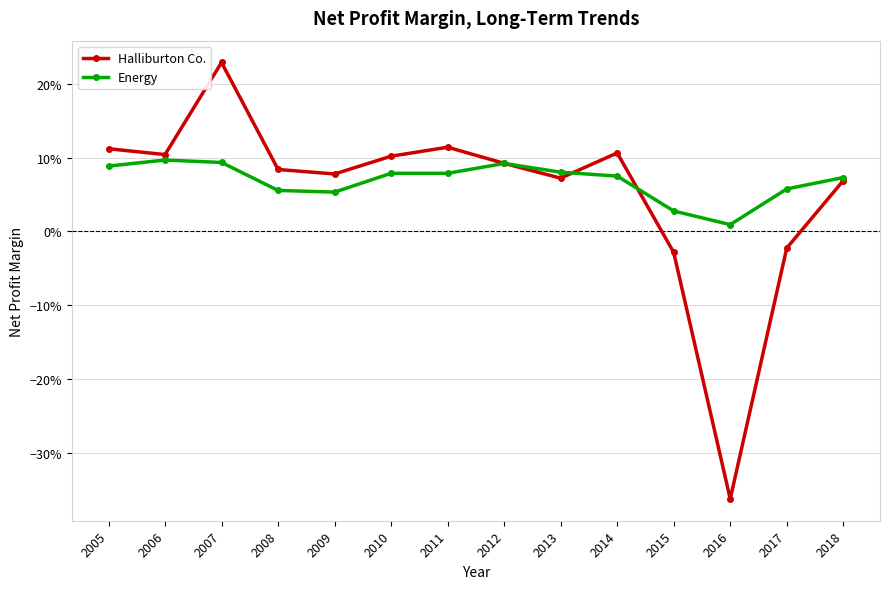

Which series has the largest total across all categories?

Energy